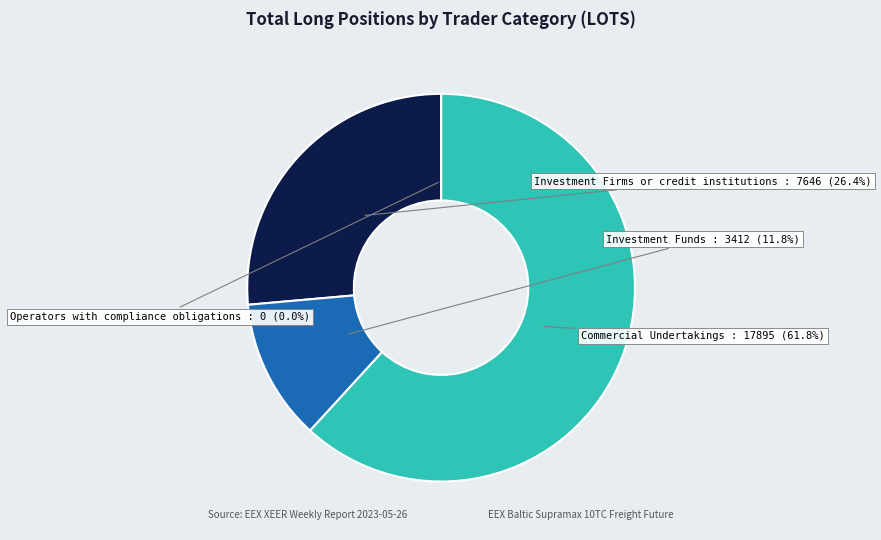

To the nearest percent, what is the average slice percentage?

25%